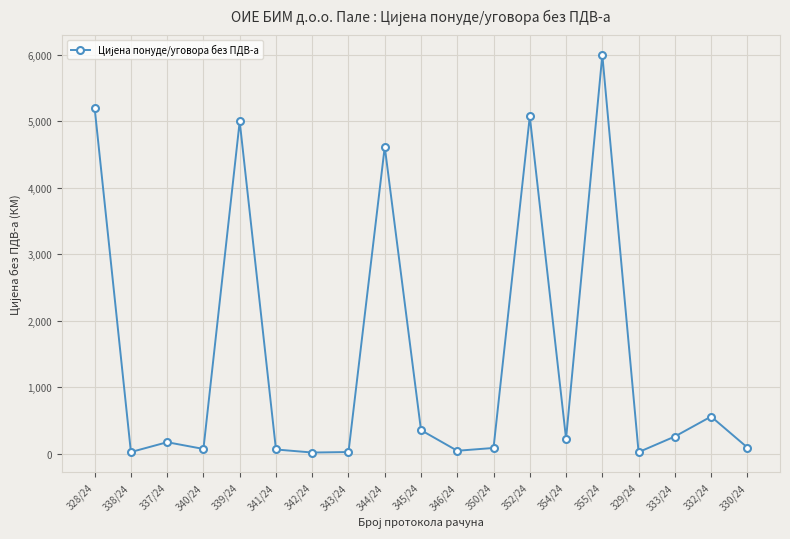

What is the label of the 15th point from the left?

355/24